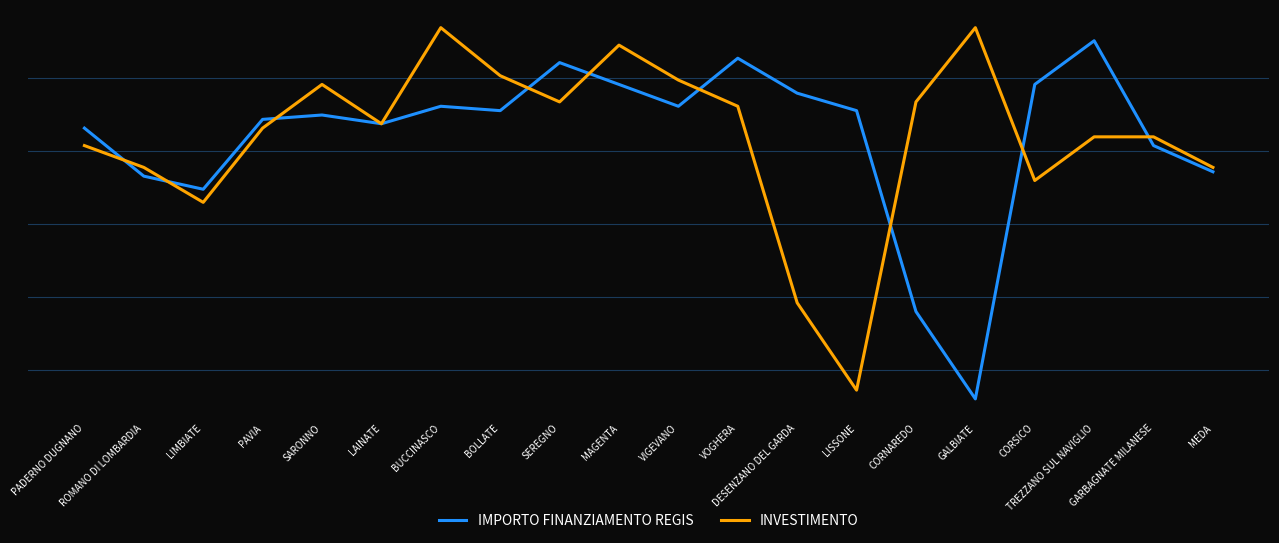

Is it true that INVESTIMENTO equals 21190.1 at BUCCINASCO?

False